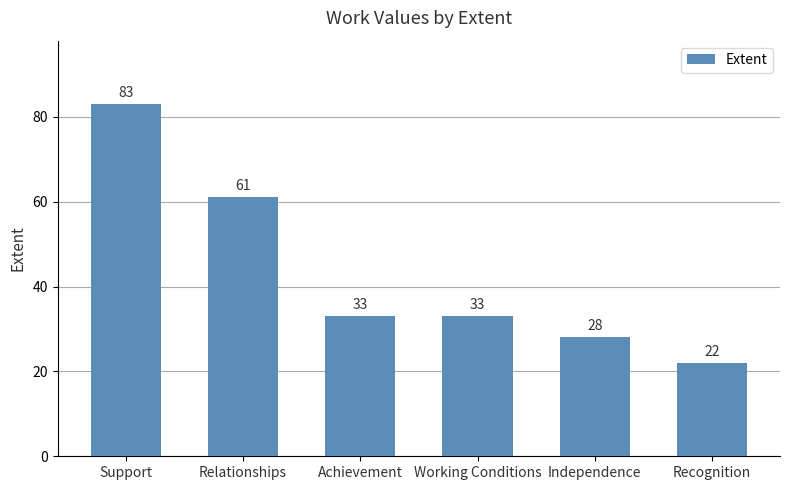

What position from the left is Independence?

5